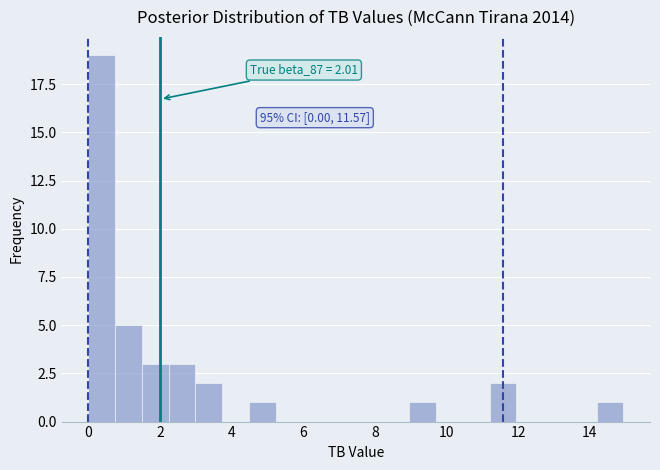

Read against the x-axis, roughly where is the centre of the tallest bar?

0.4